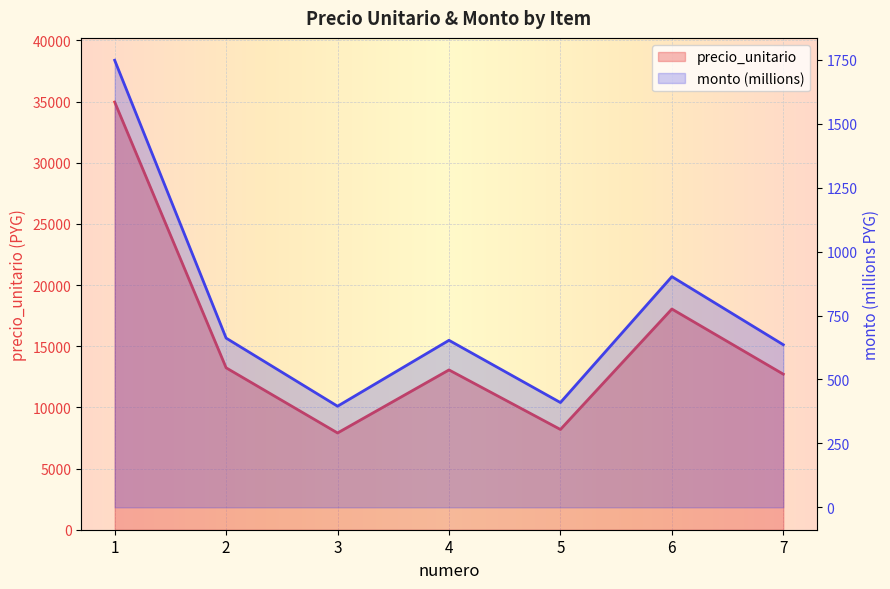

At which category is the sum across all series the highest?

1